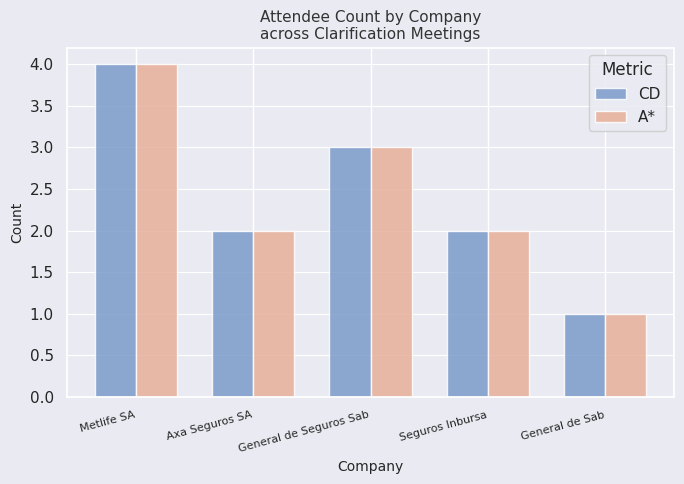

The A* series shows 4 at Metlife SA. True or false?

True